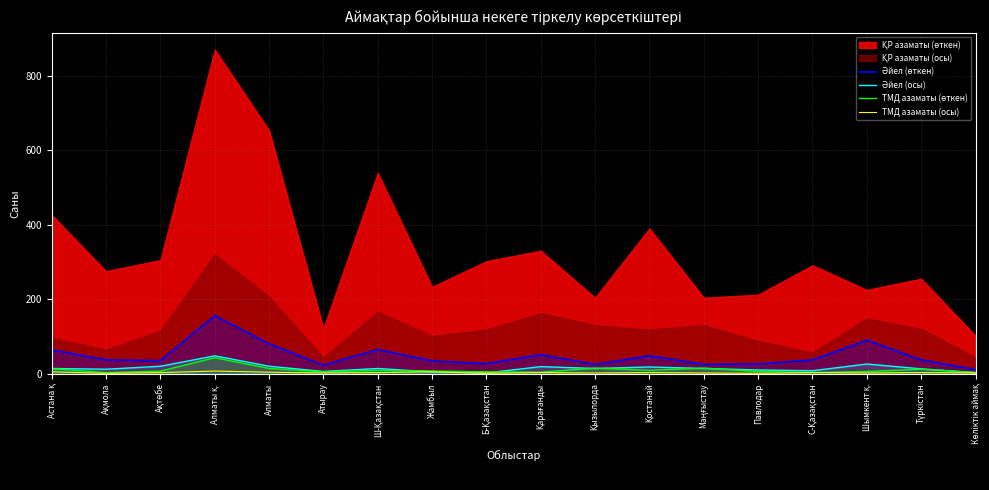

The Әйел (осы) series shows 14 at Қызылорда. True or false?

True